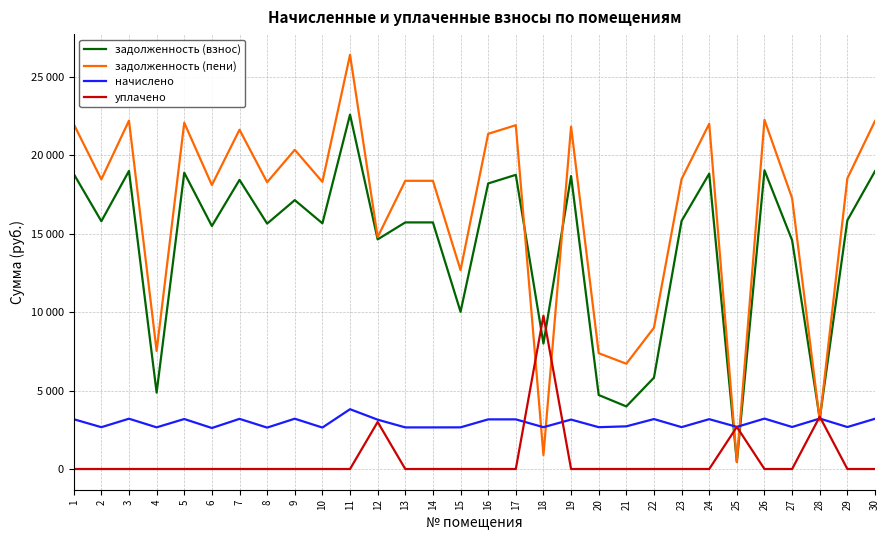

After their last crossing, which series has the higher values: начислено or задолженность (взнос)?

задолженность (взнос)